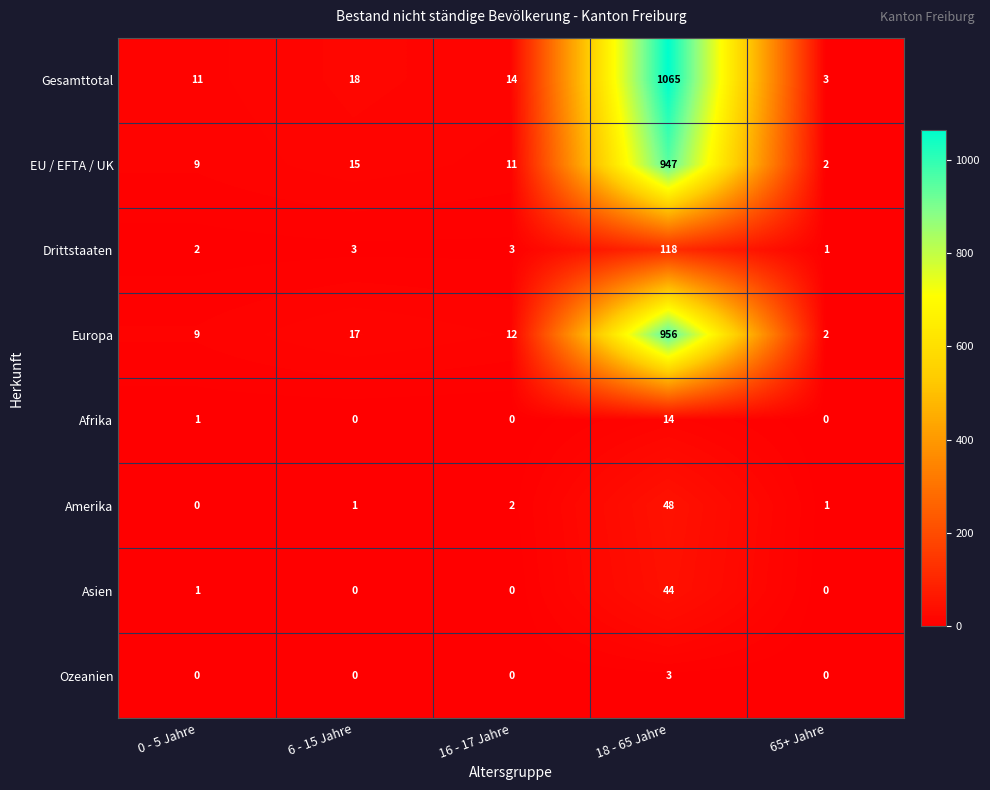

What is the greatest value displayed?

1065